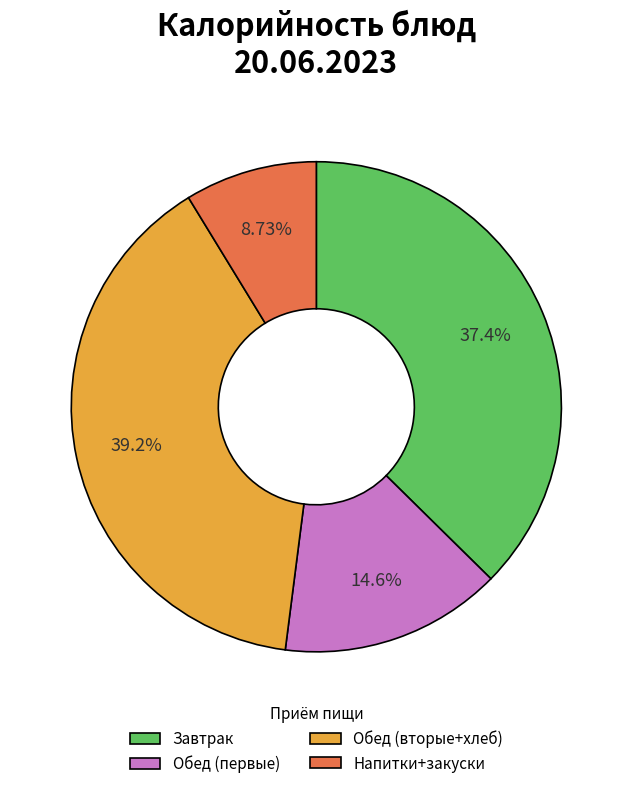

How many segments does this pie chart have?

4